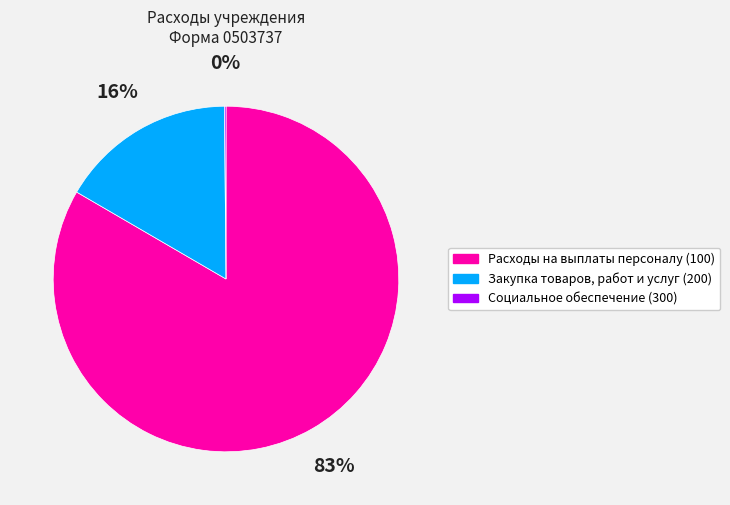

Is it true that Расходы на выплаты персоналу (100) is 83% of the pie?

True